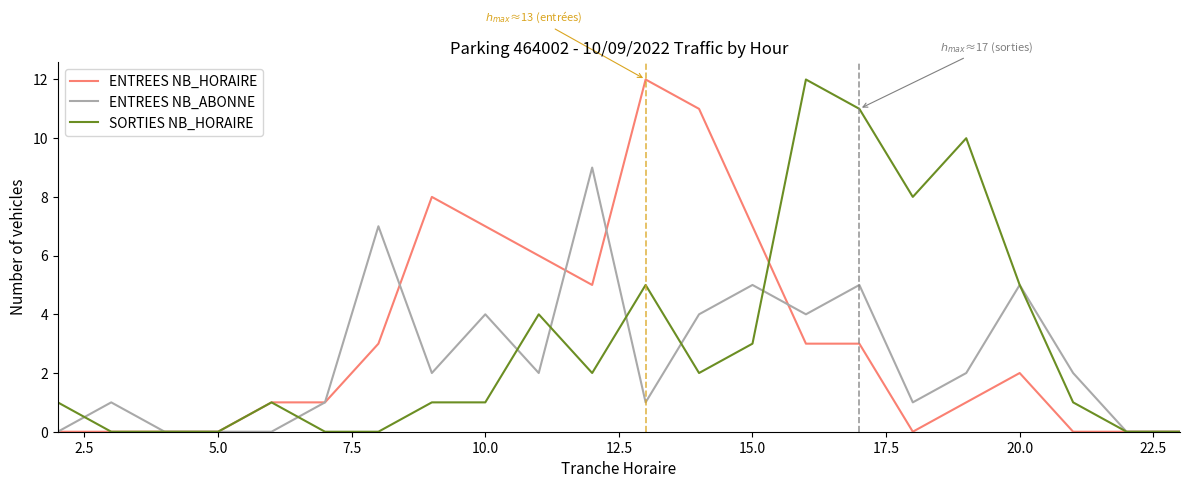

How many lines are shown in the chart?

3